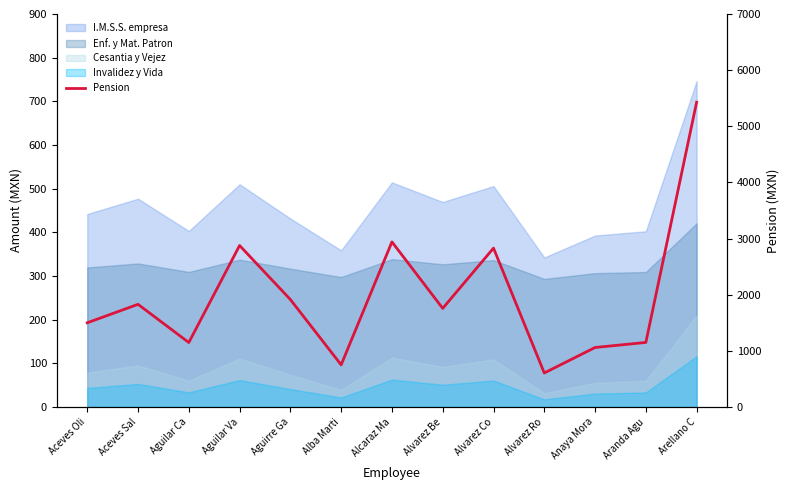

What is the change in value from Aceves Oli to Aguilar Va?

+1376.4